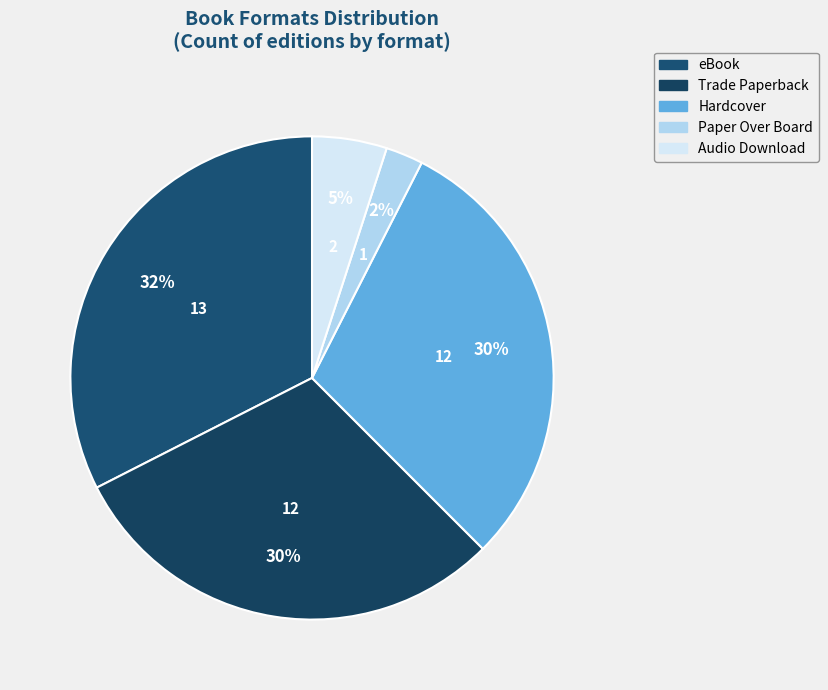

Count the number of slices in the pie.

5